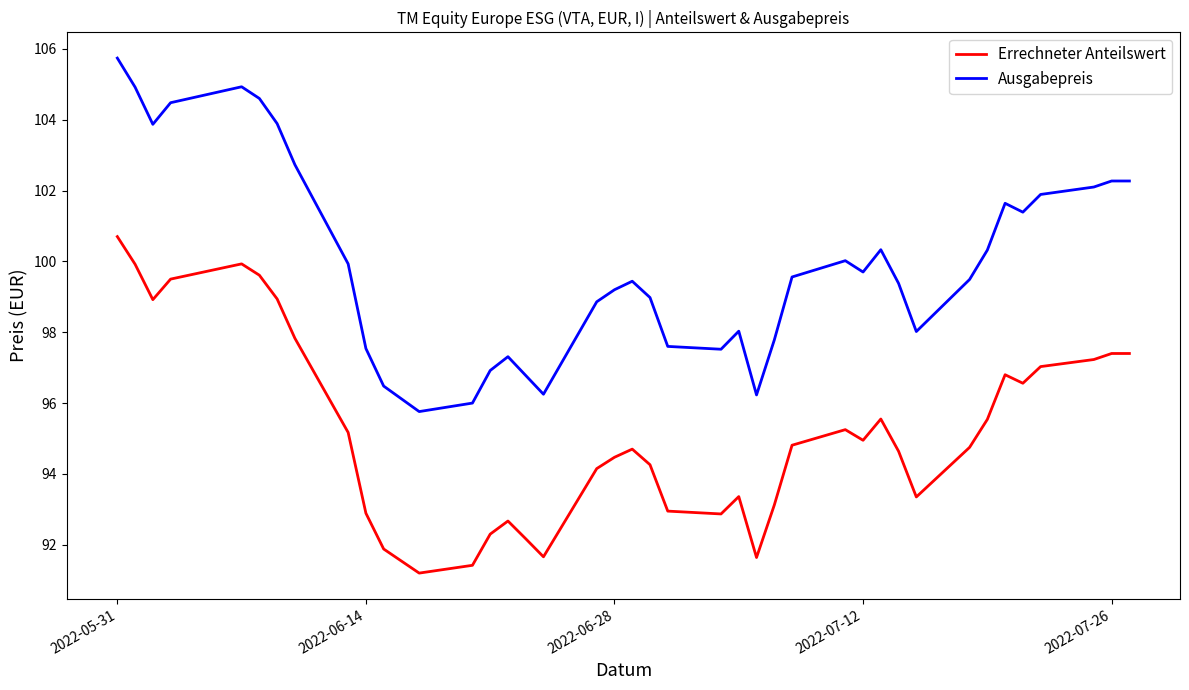

Which series has the largest range (max minus min)?

Ausgabepreis